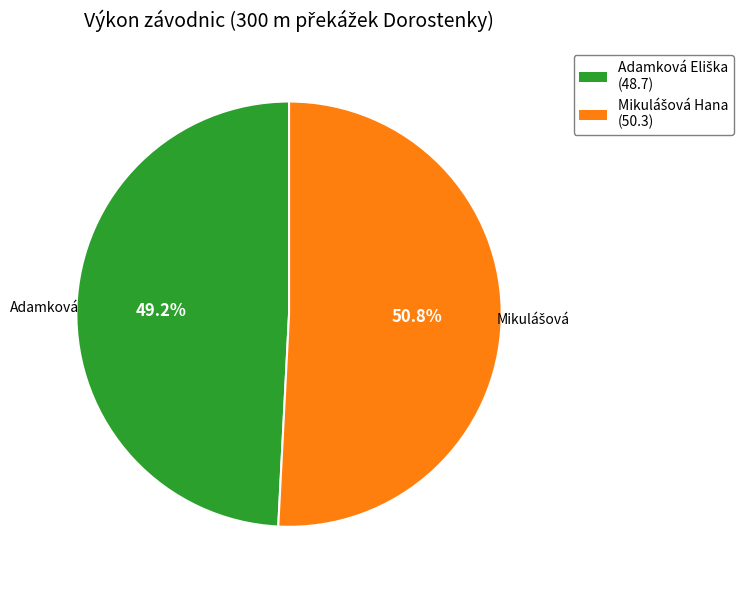

Is there any slice that represents more than half of the pie?

Yes